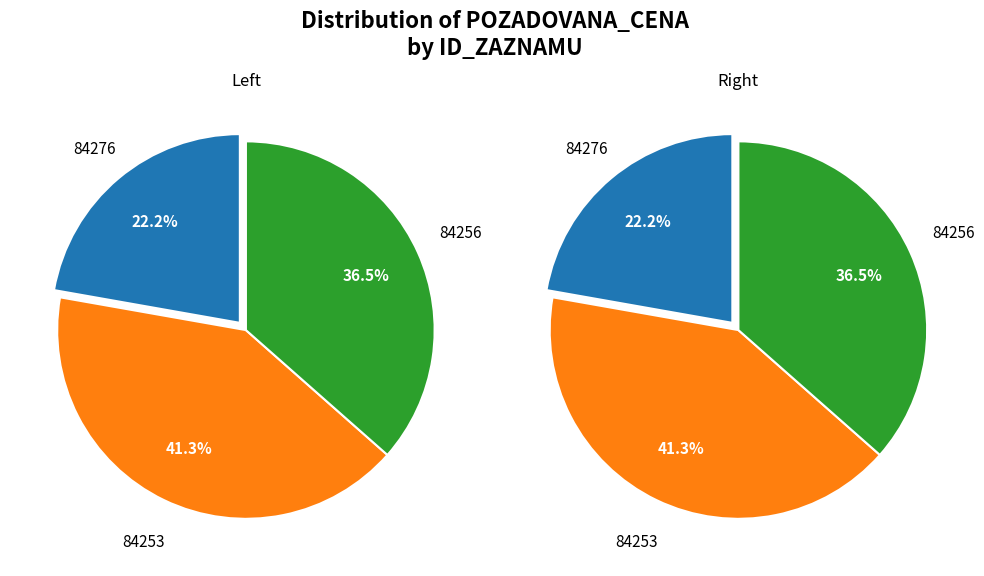

Combined, what portion of the pie is 84256 and 84276?

58.7%